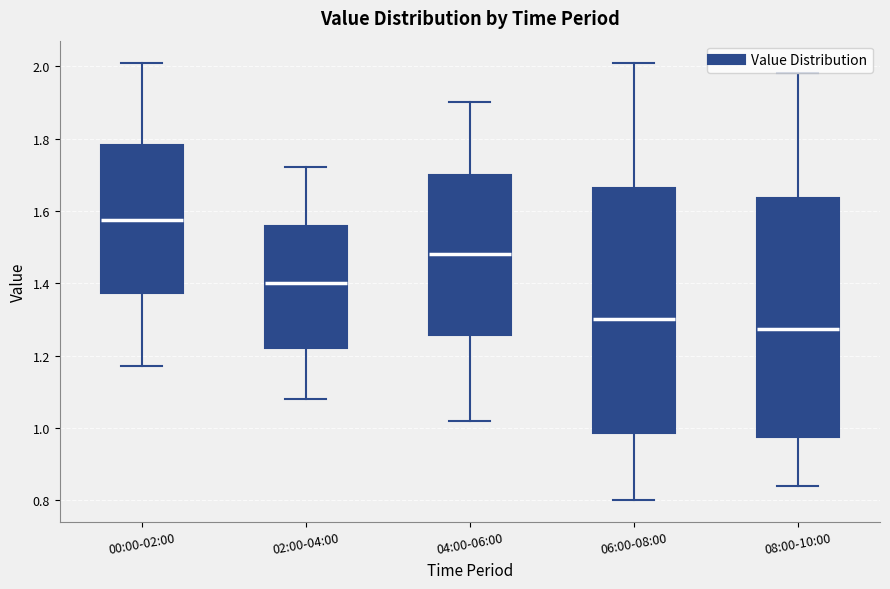

Reading left to right, transcribe this box plot: for each box, give where its median line is, the range the box spans, and where its two whiskers end, as read against the y-axis. The values are not printed on the chart, so give them approximately, as read against the axis.

00:00-02:00: median 1.58, box 1.38 to 1.78, whiskers 1.18 to 2.02
02:00-04:00: median 1.40, box 1.22 to 1.56, whiskers 1.08 to 1.72
04:00-06:00: median 1.48, box 1.26 to 1.70, whiskers 1.02 to 1.90
06:00-08:00: median 1.30, box 0.98 to 1.66, whiskers 0.80 to 2.02
08:00-10:00: median 1.28, box 0.98 to 1.64, whiskers 0.84 to 1.98